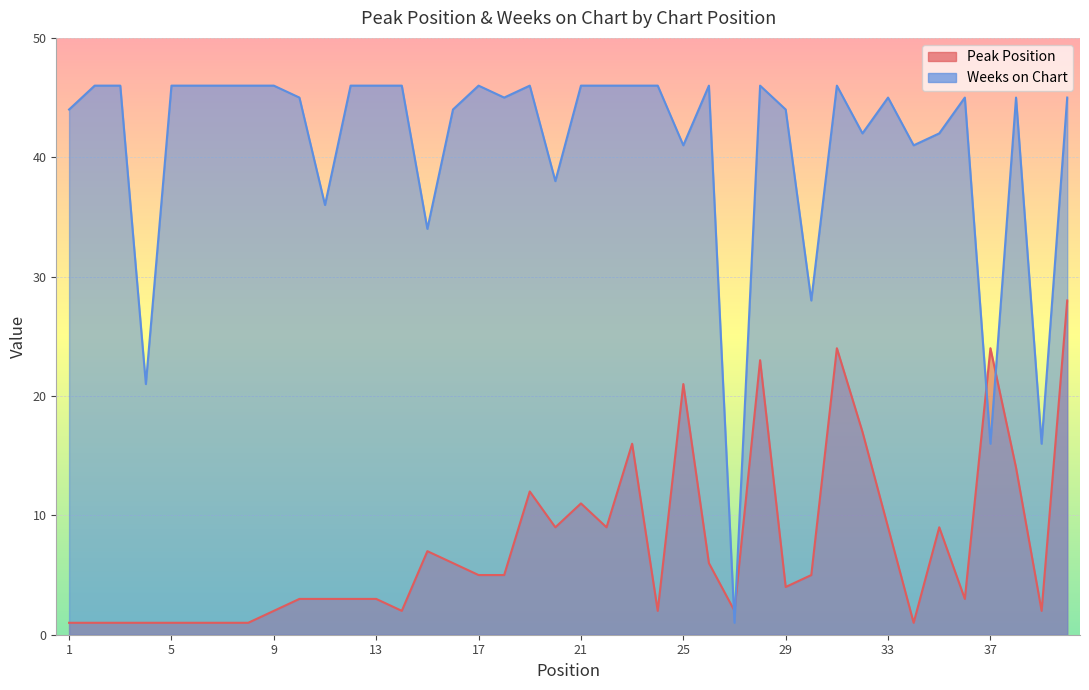

What is the minimum value for Peak Position?

1